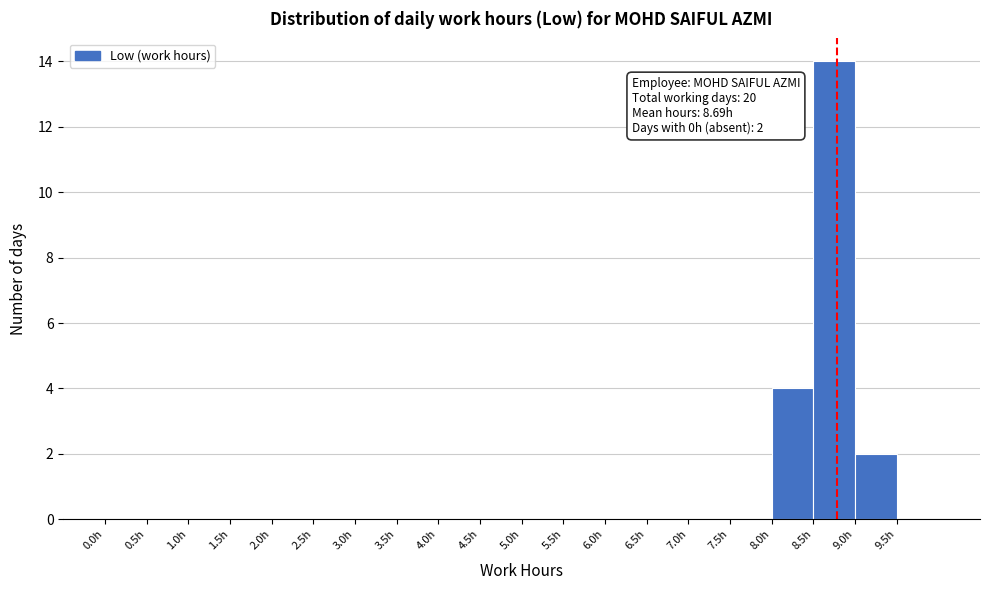

Which range on the x-axis has the tallest bar?

8.5 to 9.0